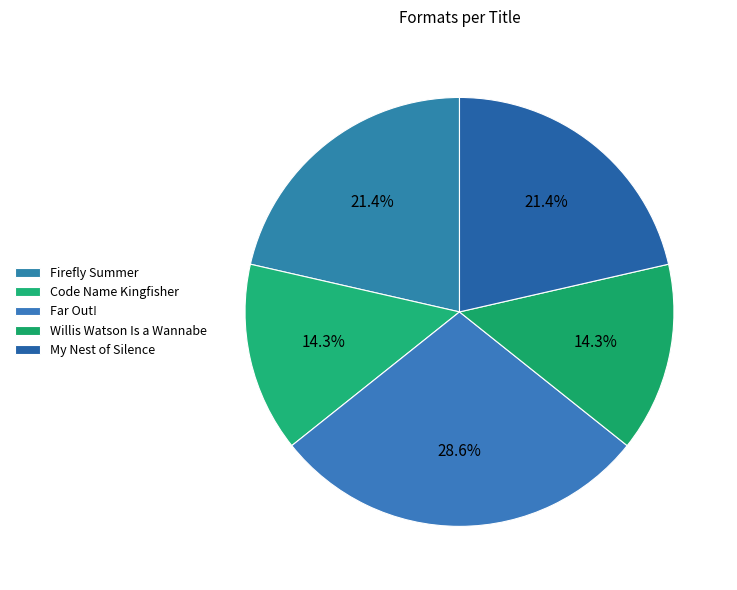

Is there a majority slice in this chart?

No